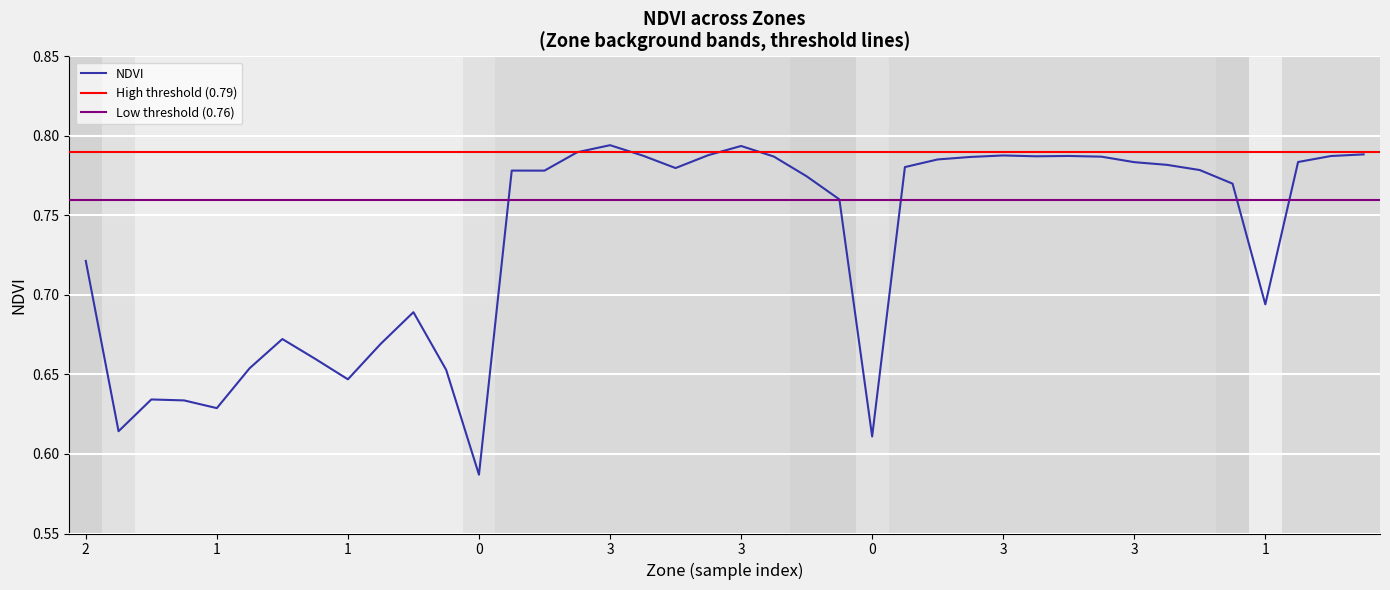

Is it true that the value at 3 is 0.4?

False